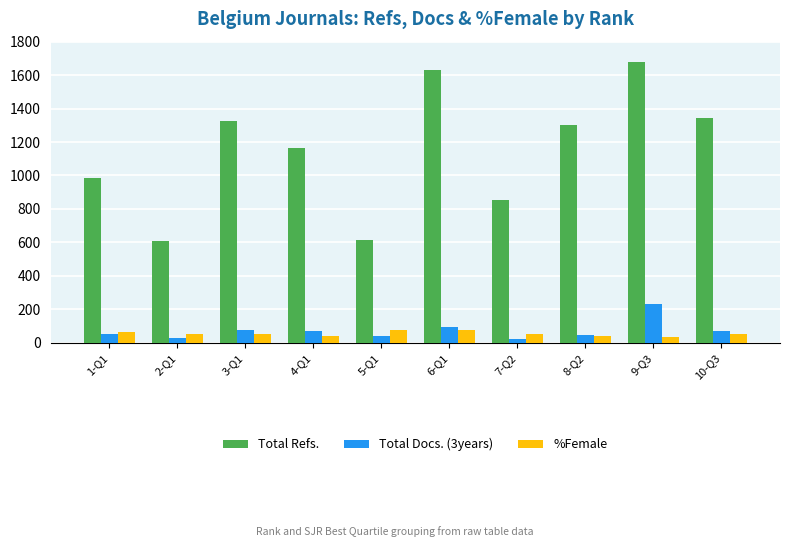

What value does the %Female series have at 2-Q1, to the nearest 5?

50